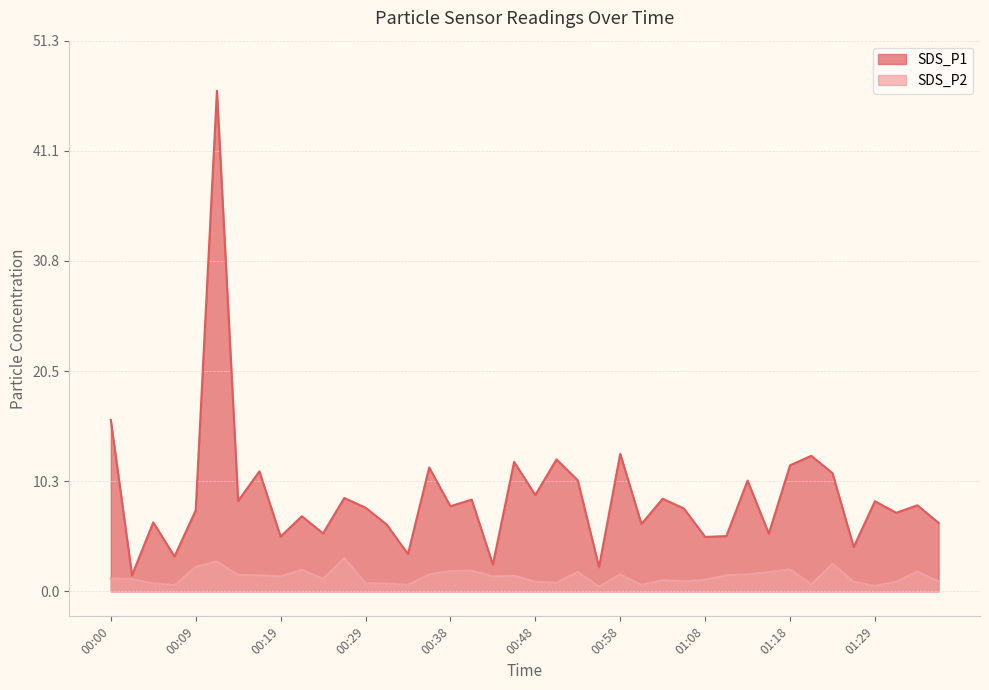

What is the lowest value of the SDS_P2 series?

0.4